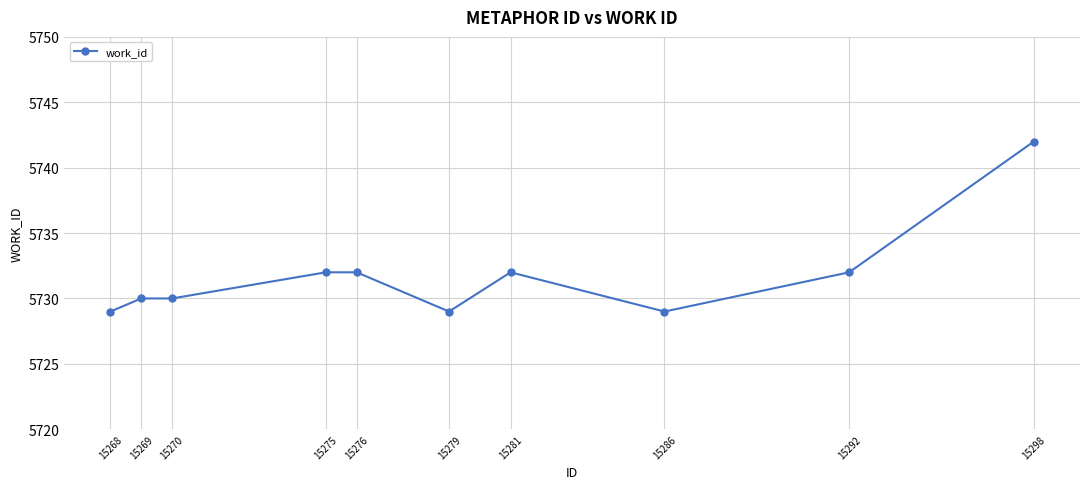

What is the smallest value displayed?

5729